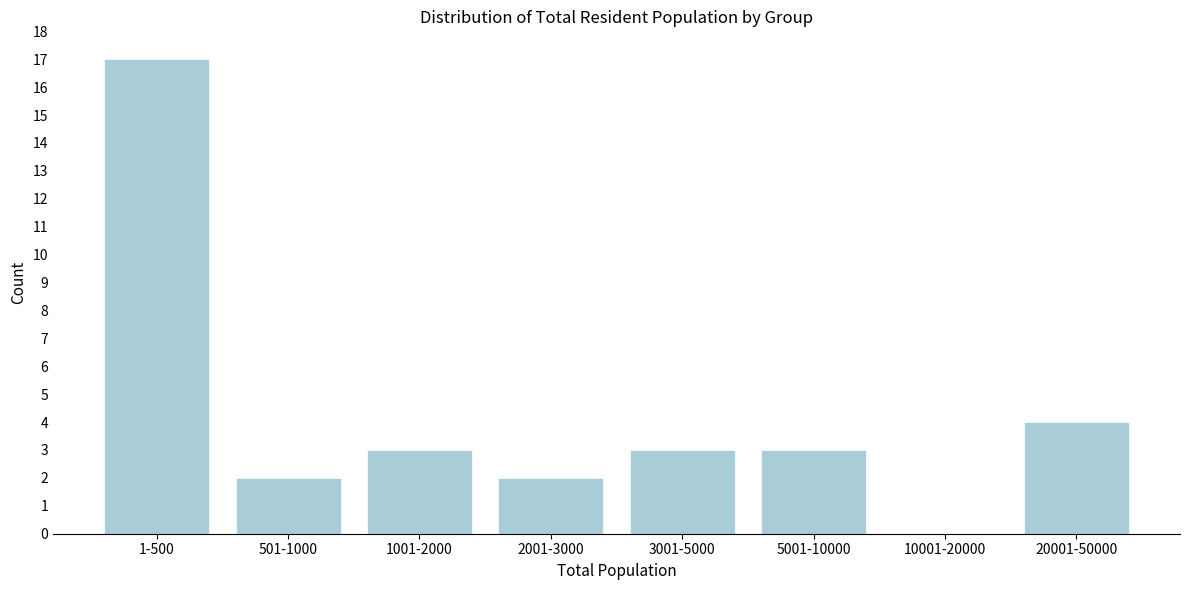

Reading right to left, list all the values displayed in this chart.

20001-50000=4	10001-20000=0	5001-10000=3	3001-5000=3	2001-3000=2	1001-2000=3	501-1000=2	1-500=17